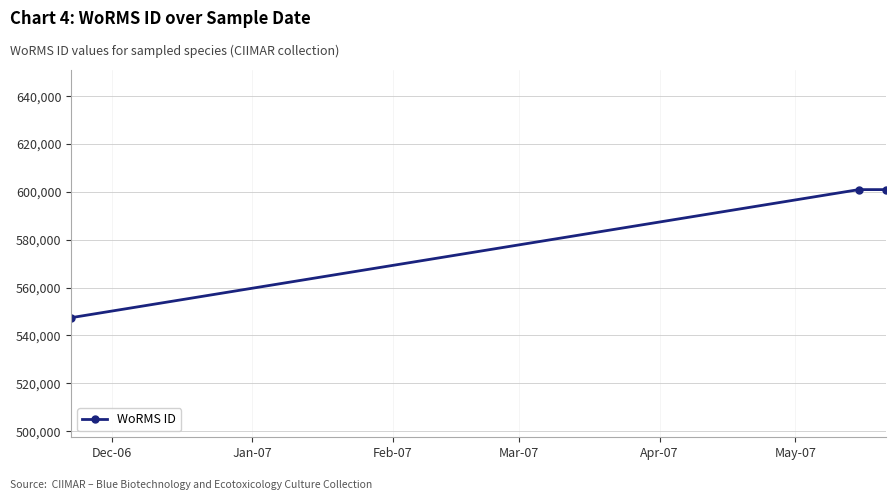

What is the smallest value displayed?

547449